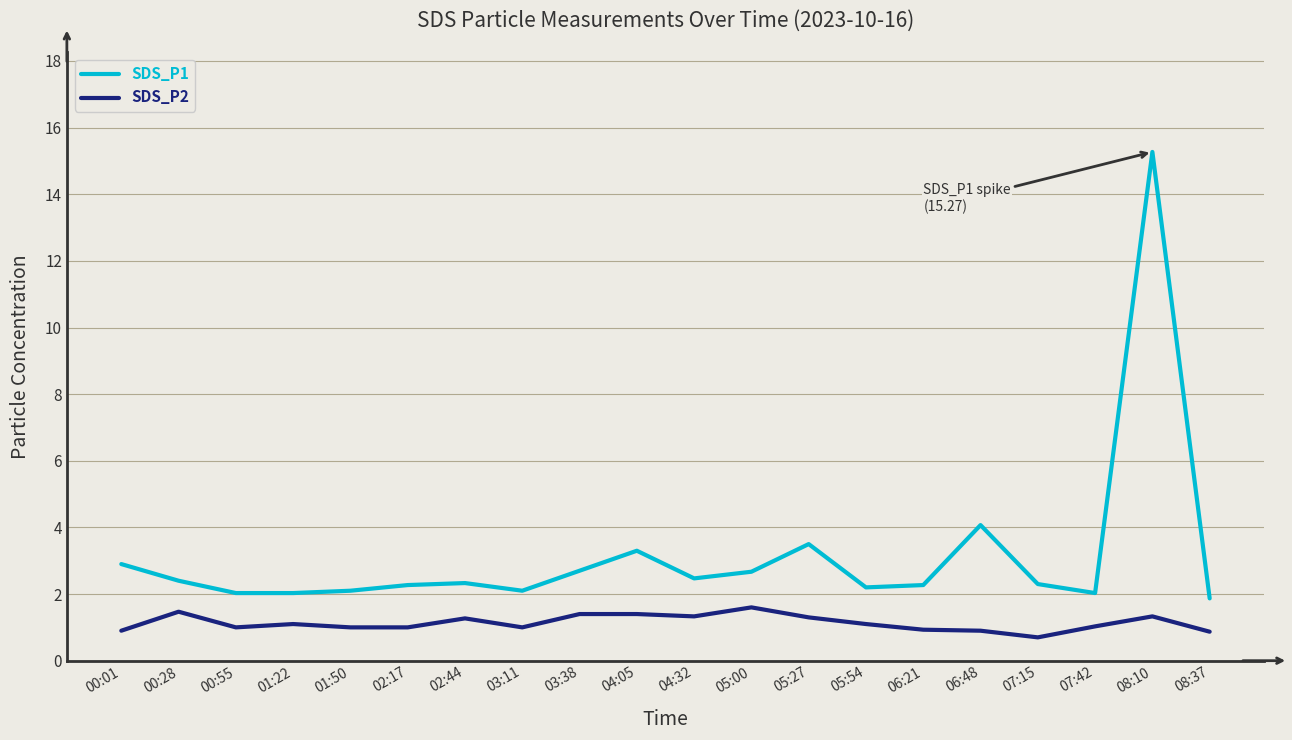

What are all the series names shown in the legend?

SDS_P1, SDS_P2